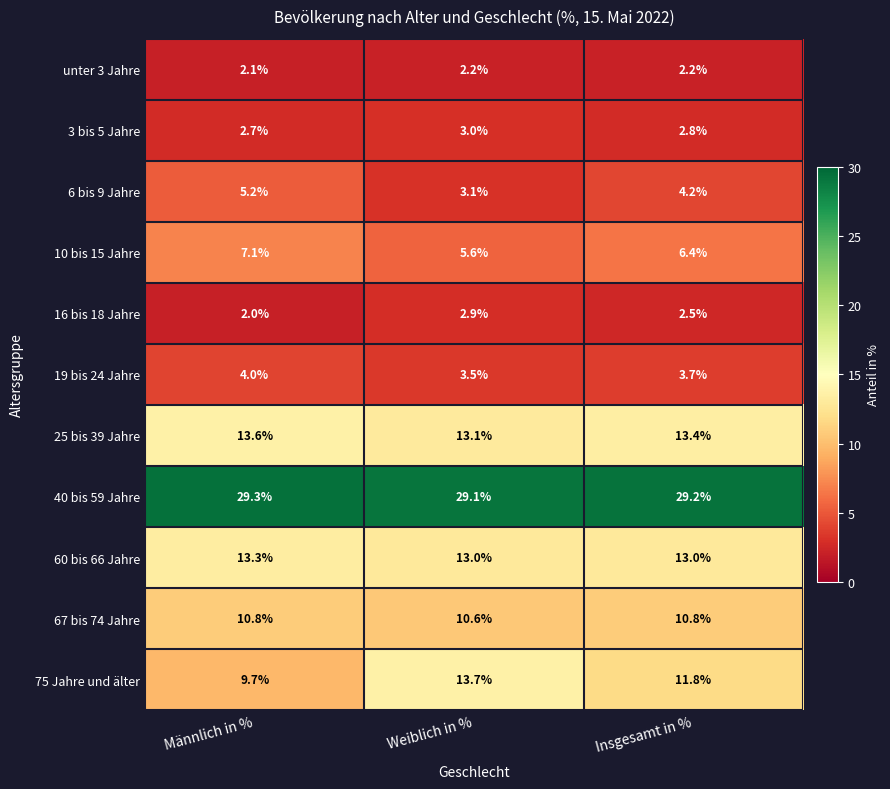

Rank the series at Insgesamt in % from highest to lowest value.

40 bis 59 Jahre, 25 bis 39 Jahre, 60 bis 66 Jahre, 75 Jahre und älter, 67 bis 74 Jahre, 10 bis 15 Jahre, 6 bis 9 Jahre, 19 bis 24 Jahre, 3 bis 5 Jahre, 16 bis 18 Jahre, unter 3 Jahre